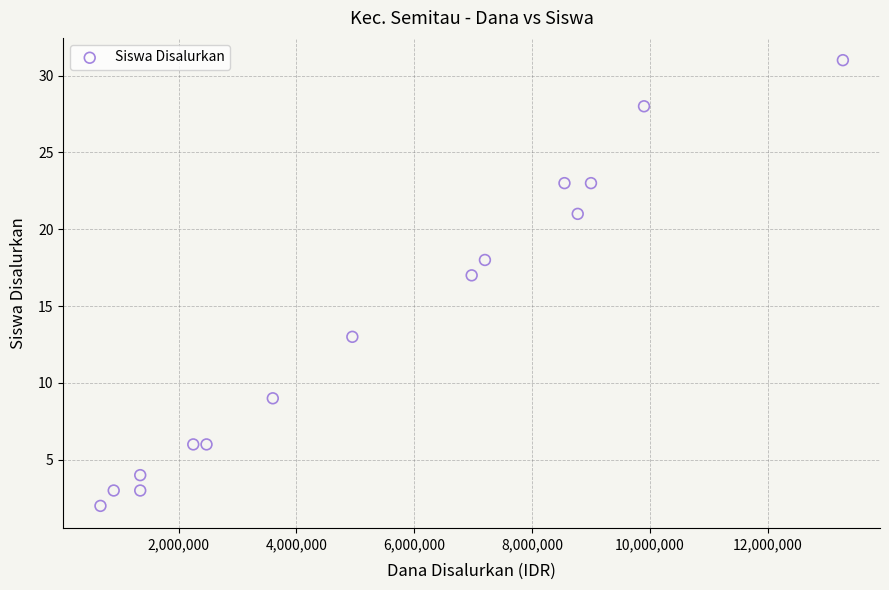

What Y value in the scatter plot is closest to 16?

17